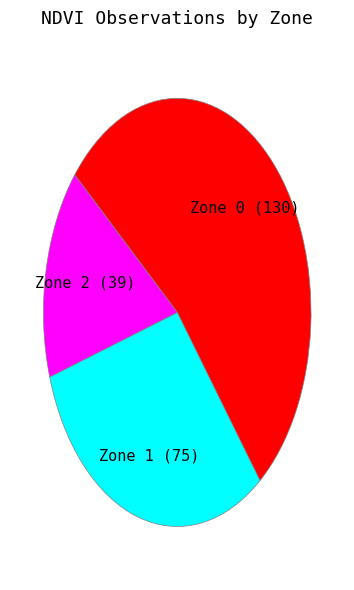

Is there a majority slice in this chart?

Yes